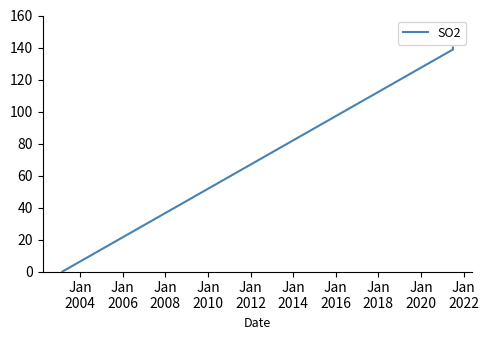

What is the value of the 3rd point from the left?

140.0